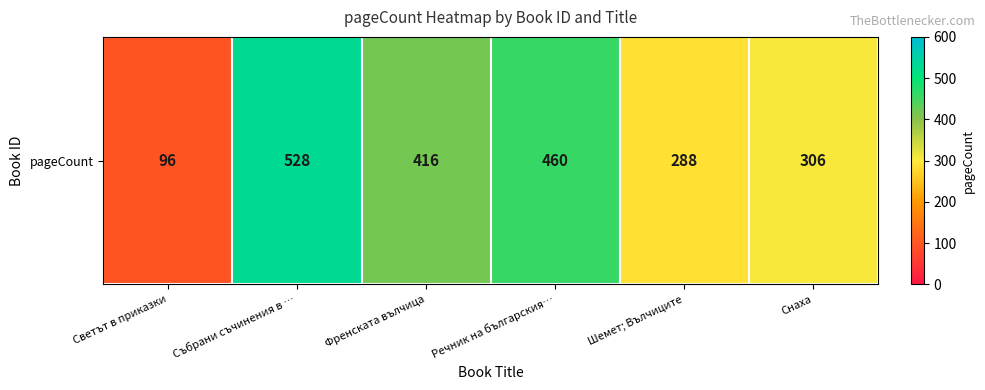

At which label is the value closest to 312?

Снаха